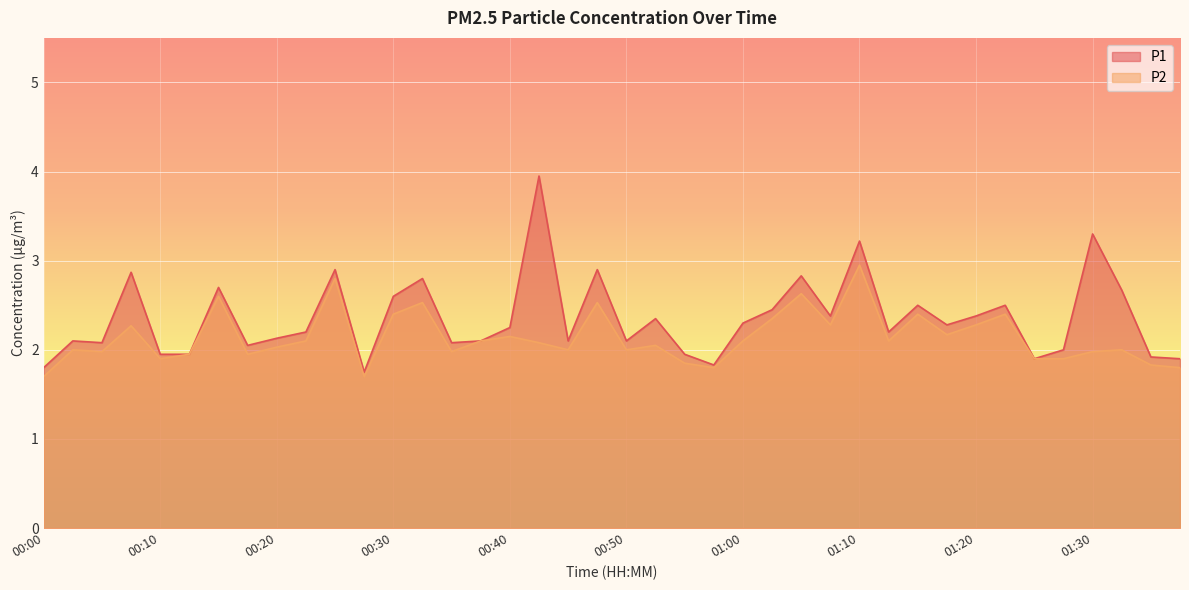

At which category does P2 reach its first local peak?

00:02